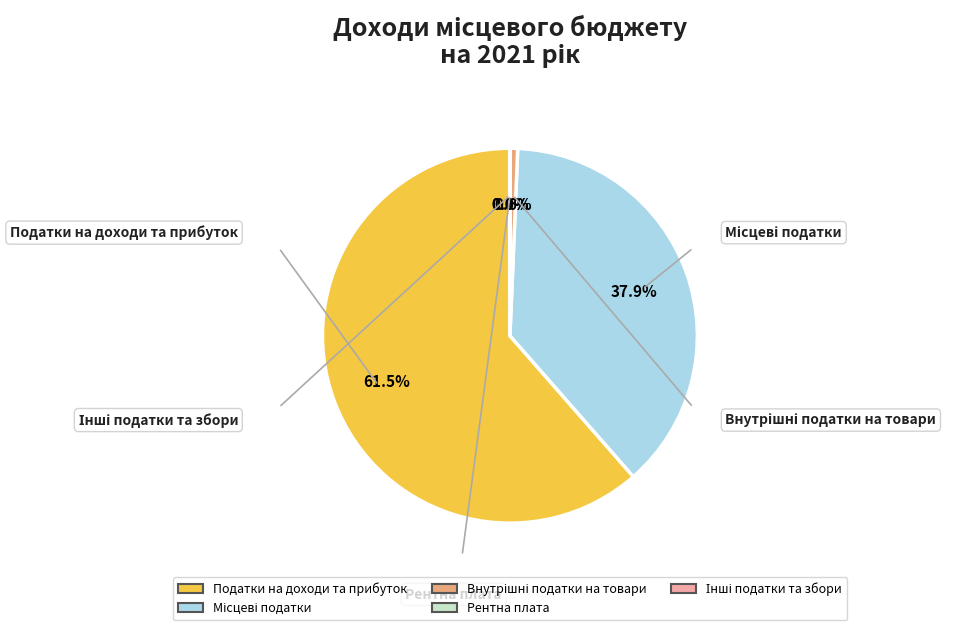

Does any single category account for the majority?

Yes